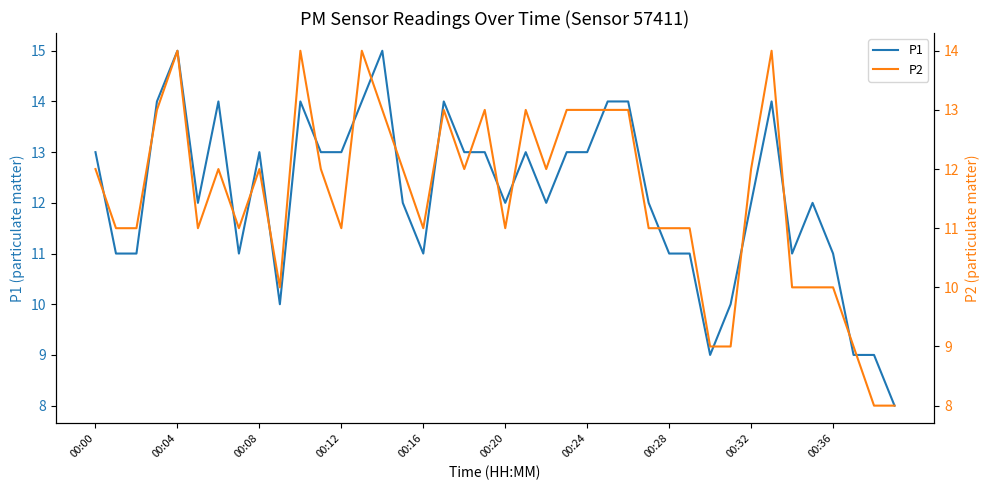

Which series has the largest total across all categories?

P1